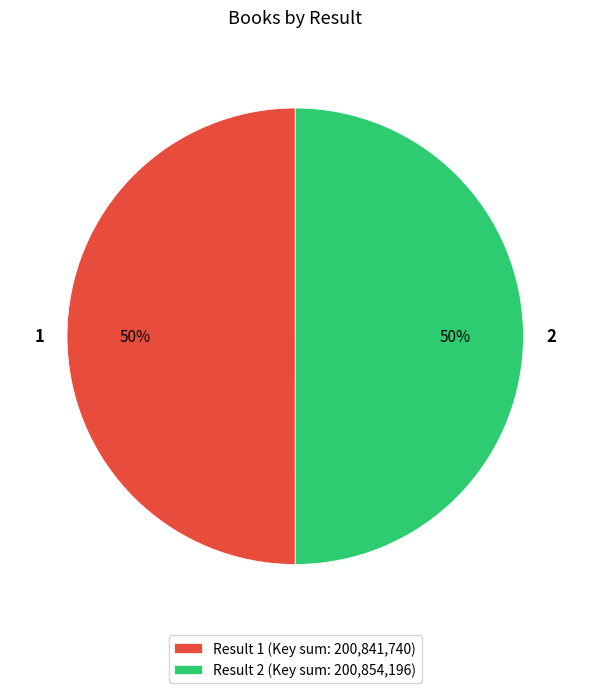

Is the sum of 1 and 2 greater than half?

Yes